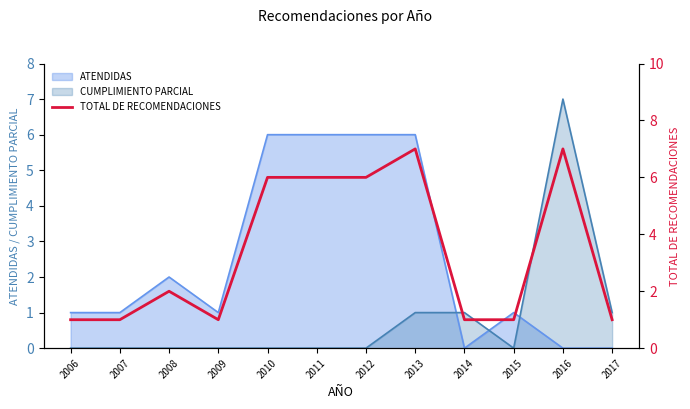

Approximately how many times larger is the value at 2011 compared to 2009?

6.0